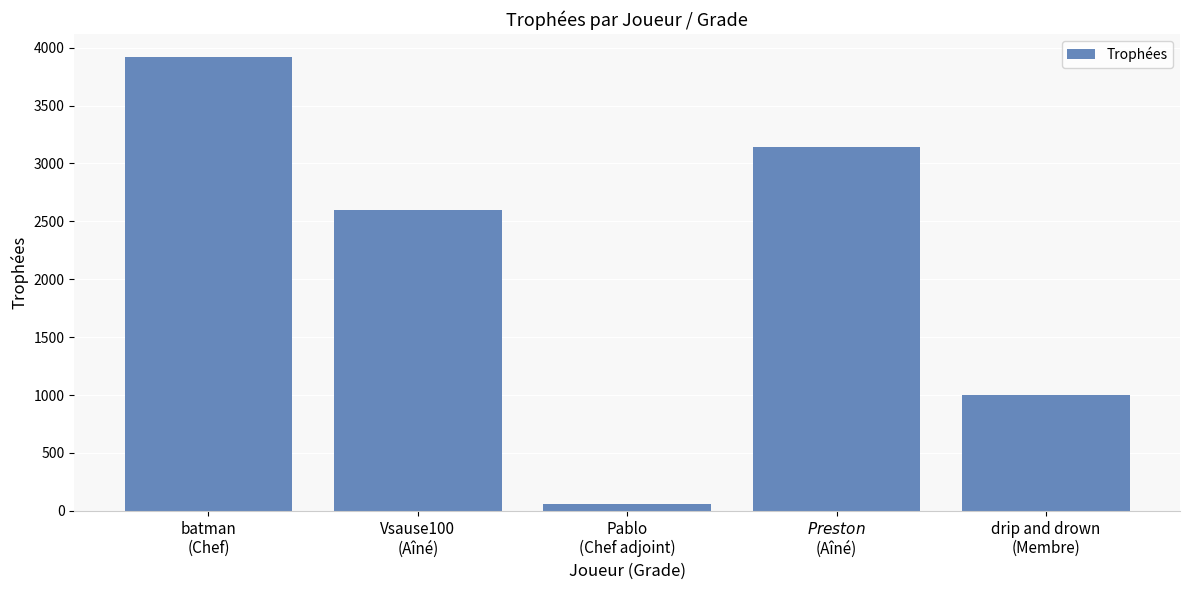

Reading left to right, extract all data points from this chart.

batman
(Chef)=3922	Vsause100
(Aîné)=2600	Pablo
(Chef adjoint)=60	$Preston$
(Aîné)=3143	drip and drown
(Membre)=1000